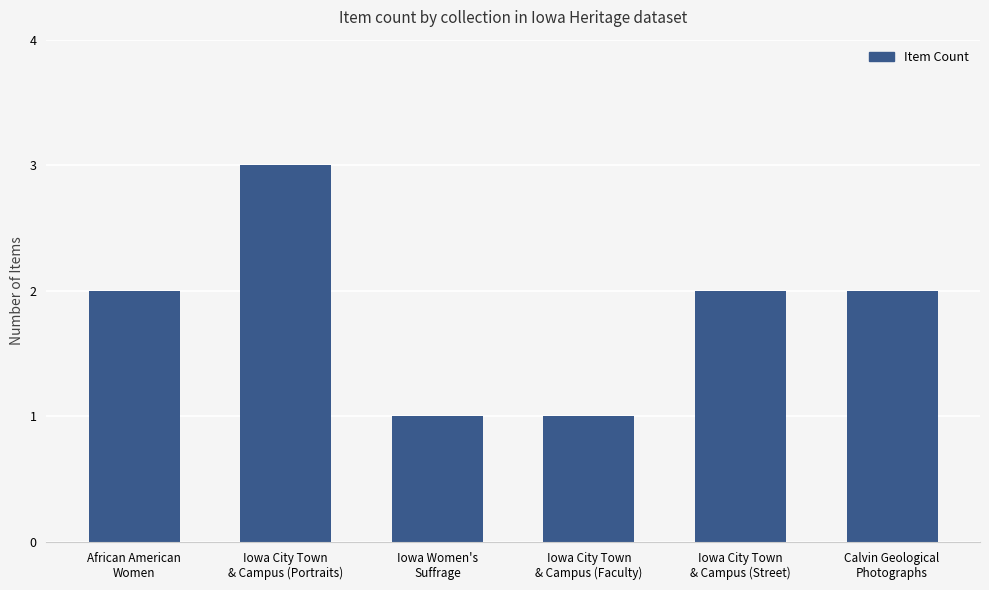

What is the difference between the second highest and second lowest values?

1